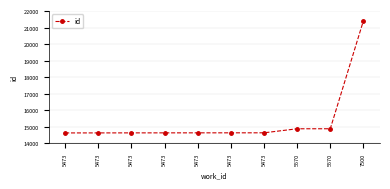

What is the change in value from 5473 to 5473?

+1